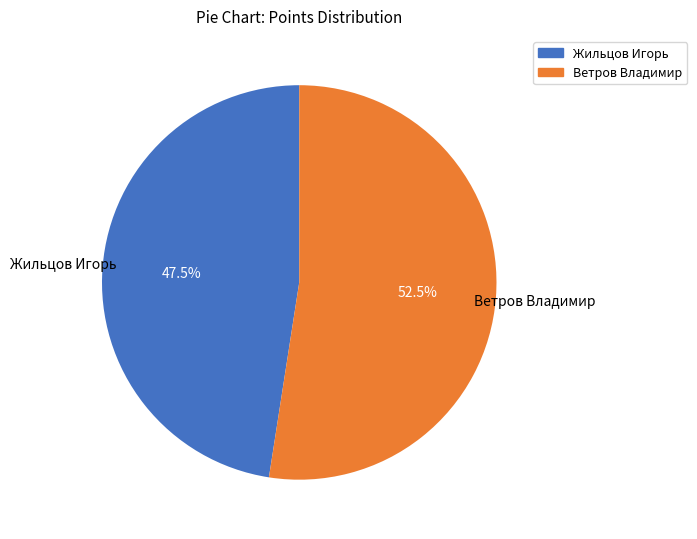

To the nearest percent, what is the combined percentage of Жильцов Игорь and Ветров Владимир?

100%